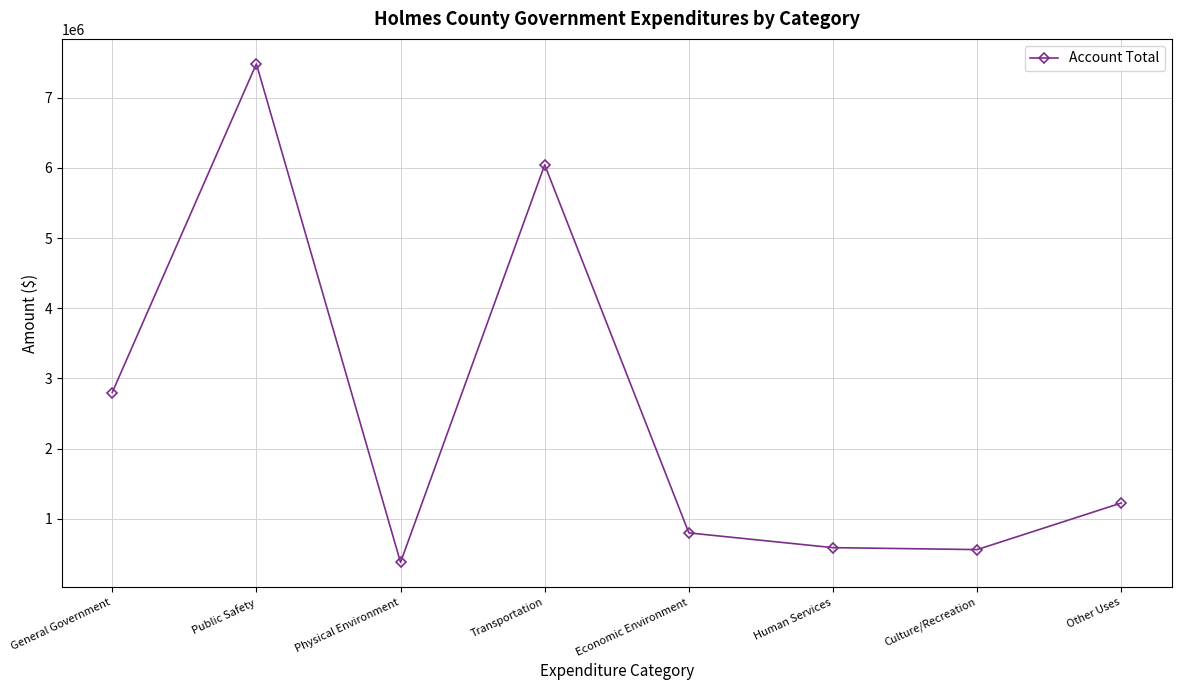

What is the value of the 5th point from the left?

798019